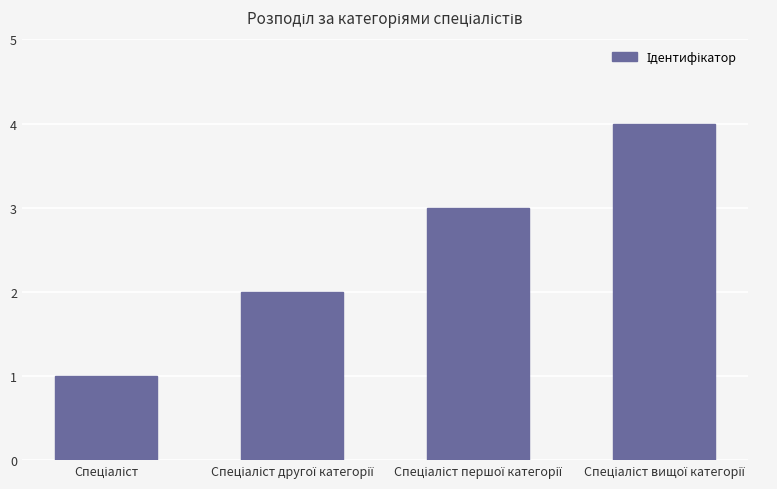

How many distinct data groups are displayed?

1